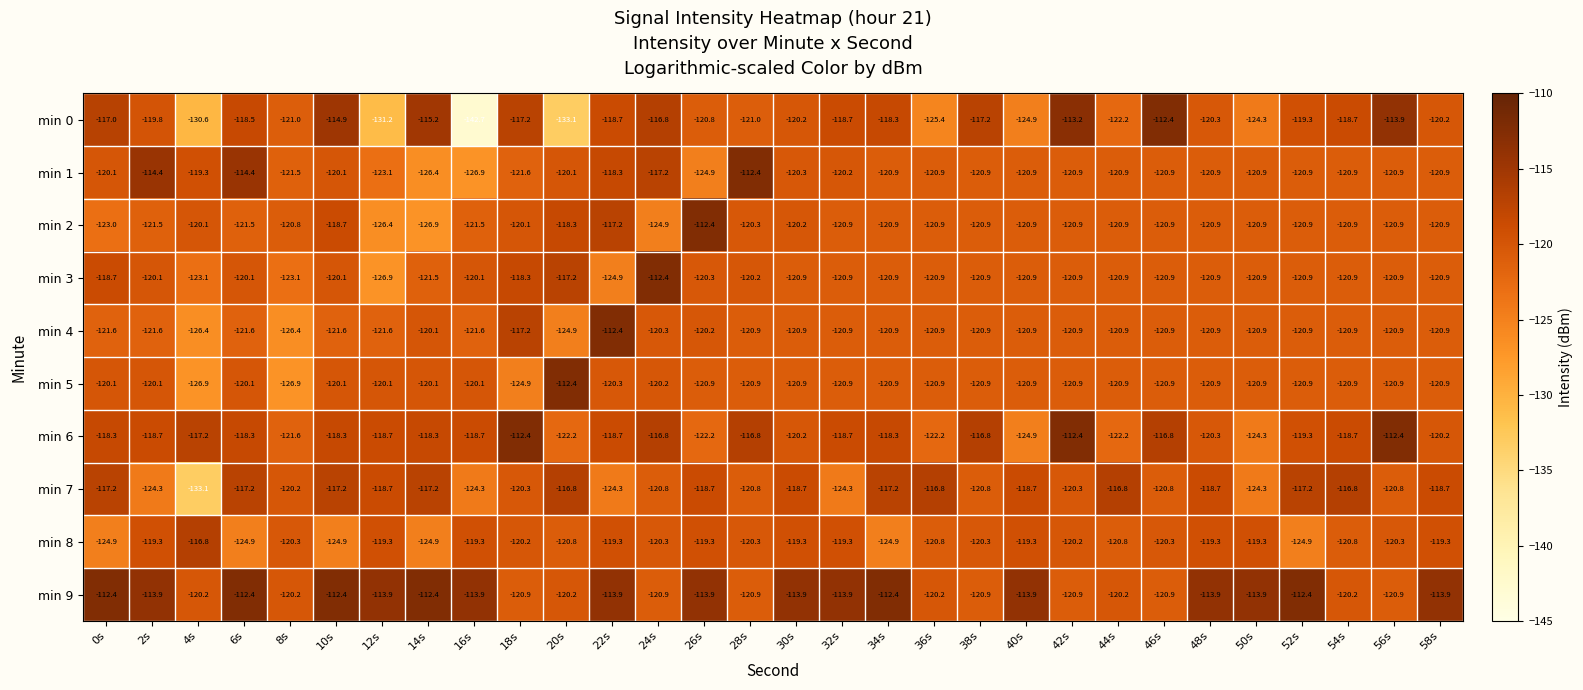

What is the total value across all series at 2s?

-1193.7